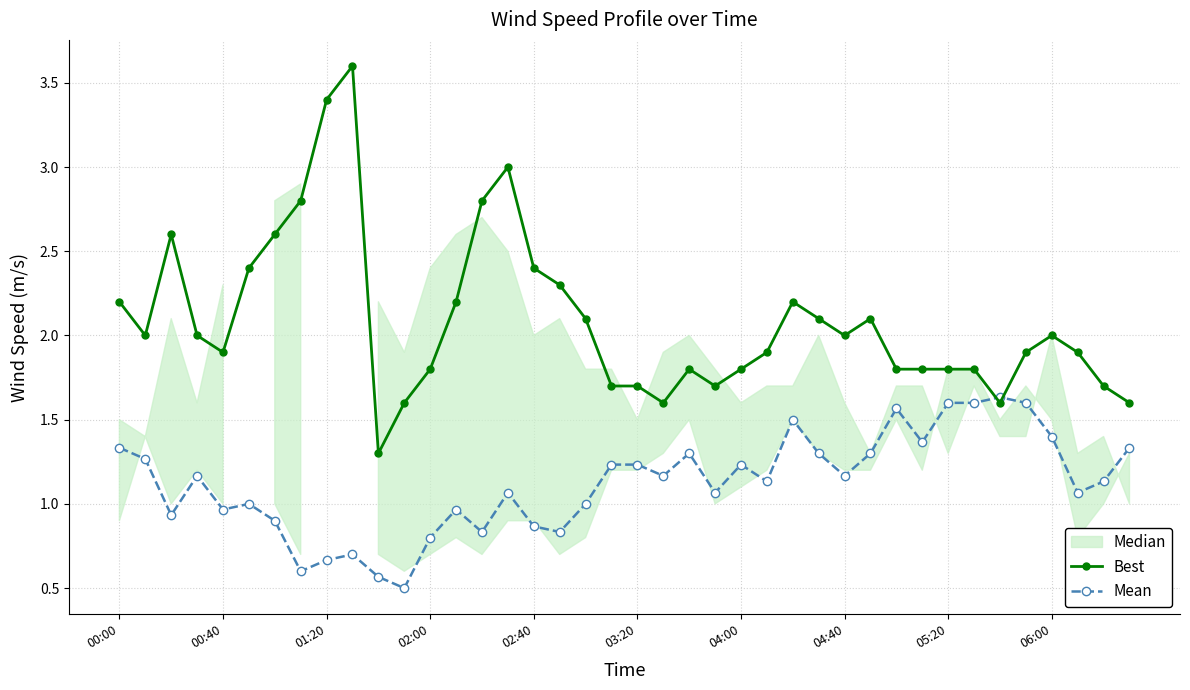

What is the maximum value shown in the chart?

3.6